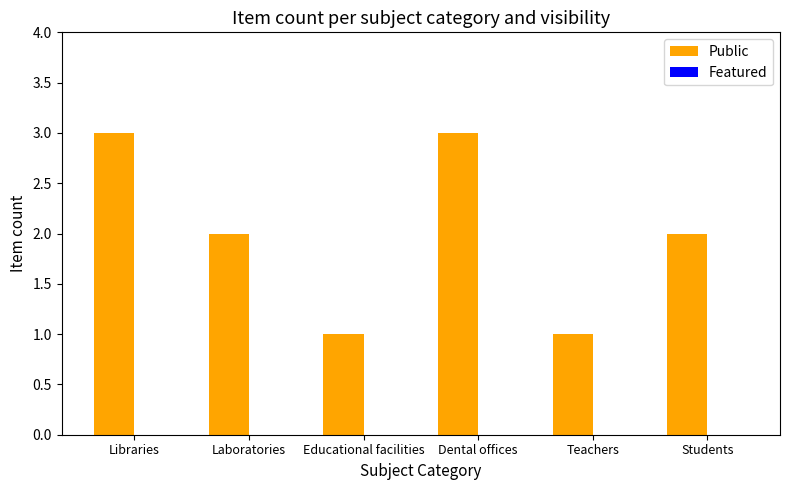

Read the value at Libraries.

3